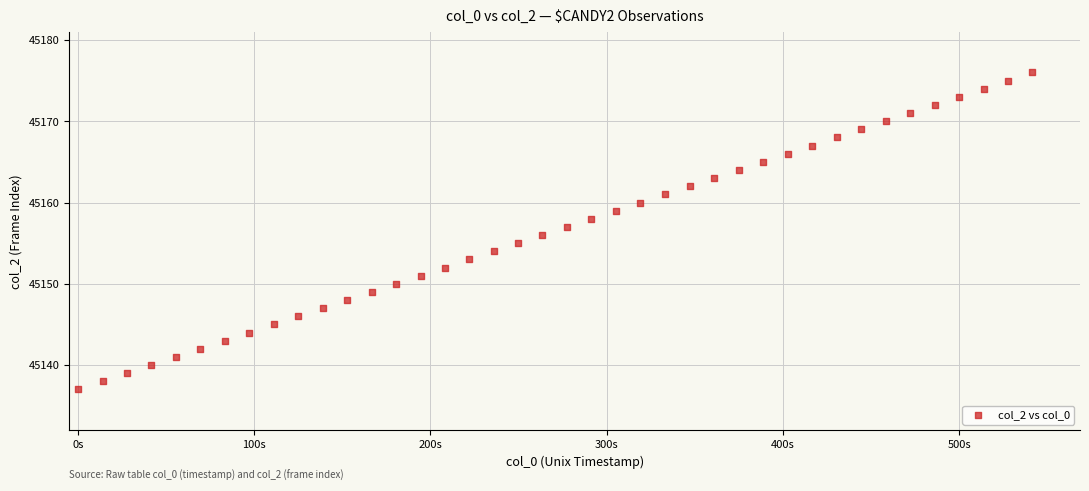

What is the range of Y values (max minus min)?

39